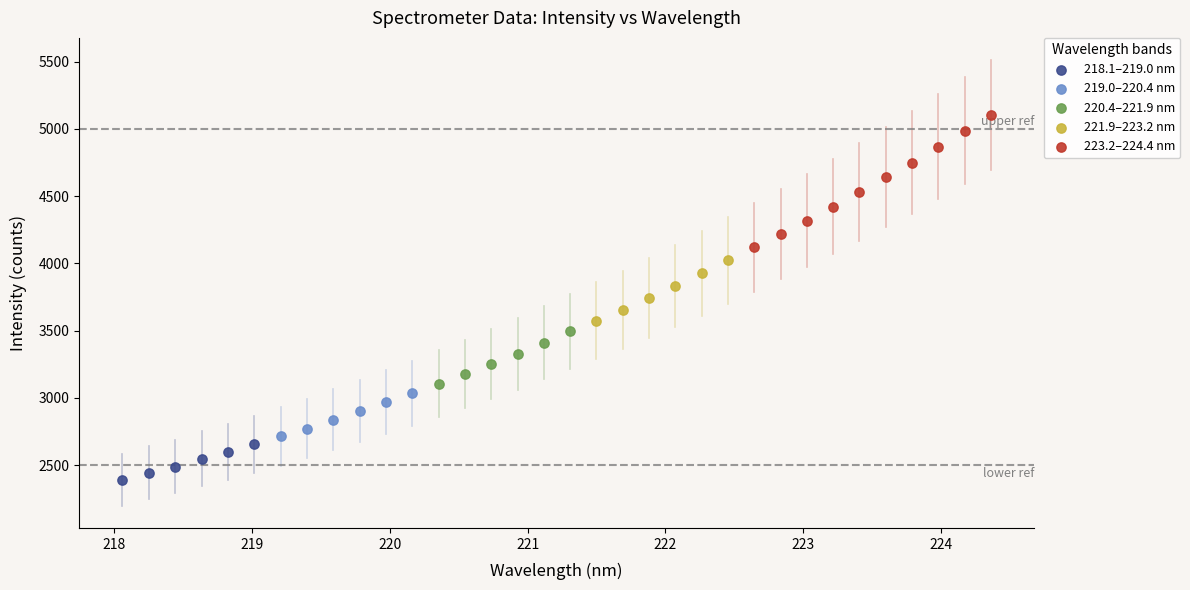

Which series contains the lowest Y value?

218.1–219.0 nm